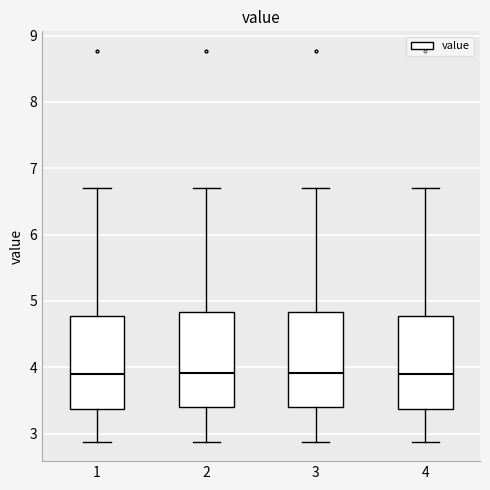

Where is the lower edge of the box at x = 2 on the y-axis? The values are not printed on the chart, so give them approximately, as read against the axis.

3.4